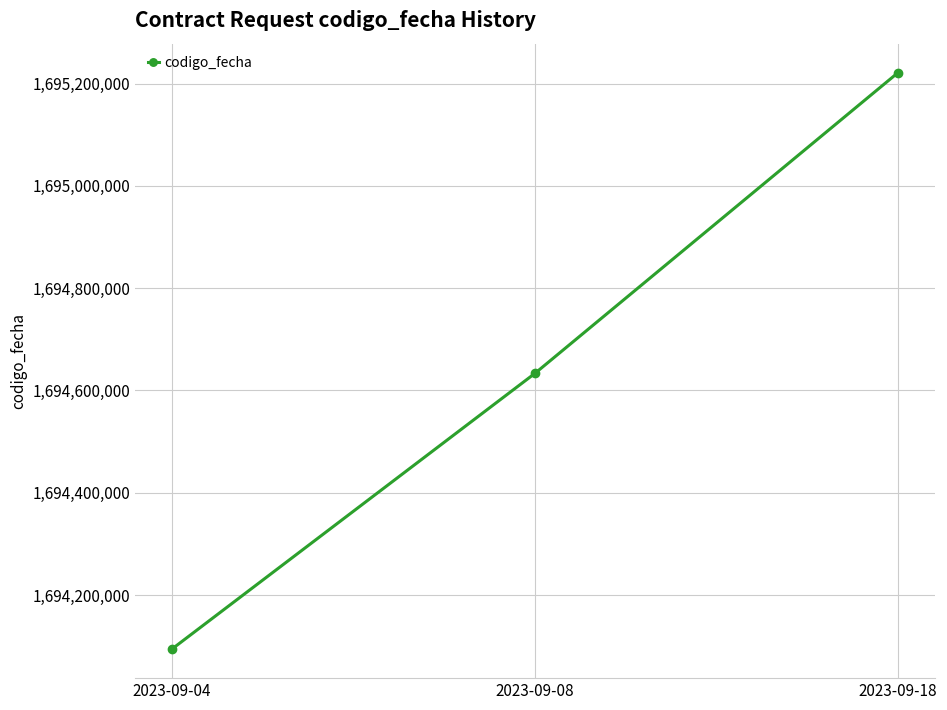

What is the maximum value shown in the chart?

1695221817